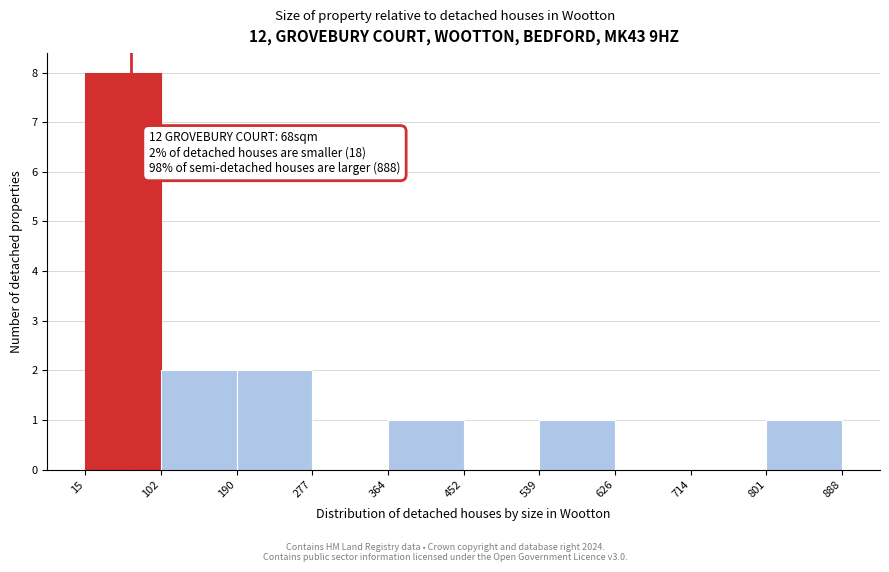

Over which range of the x-axis is the bar tallest?

15 to 102